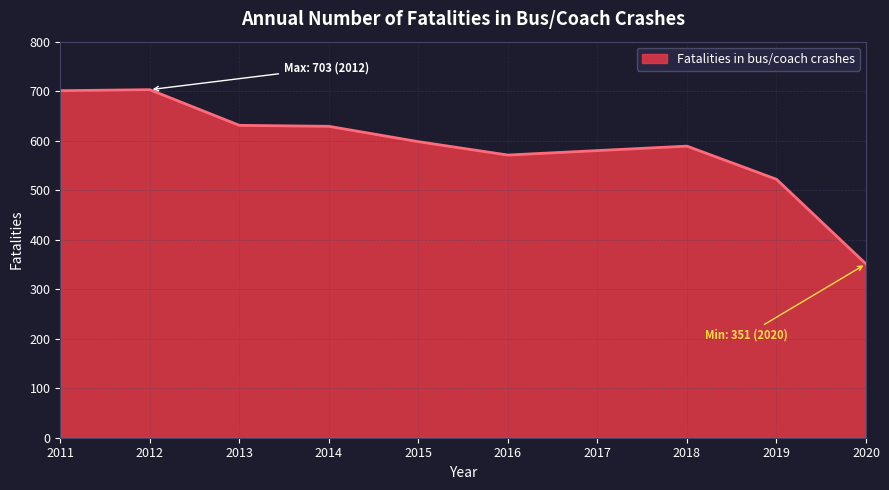

The value at 2020 is 351. True or false?

True